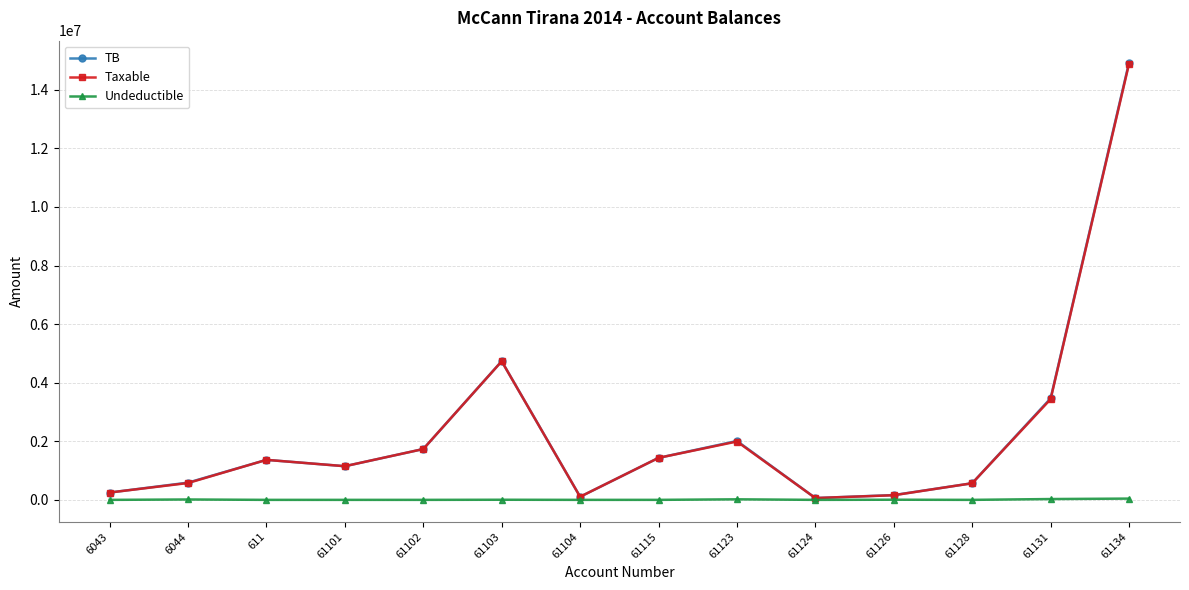

Where is TB nearest to the value 7496485?

61103